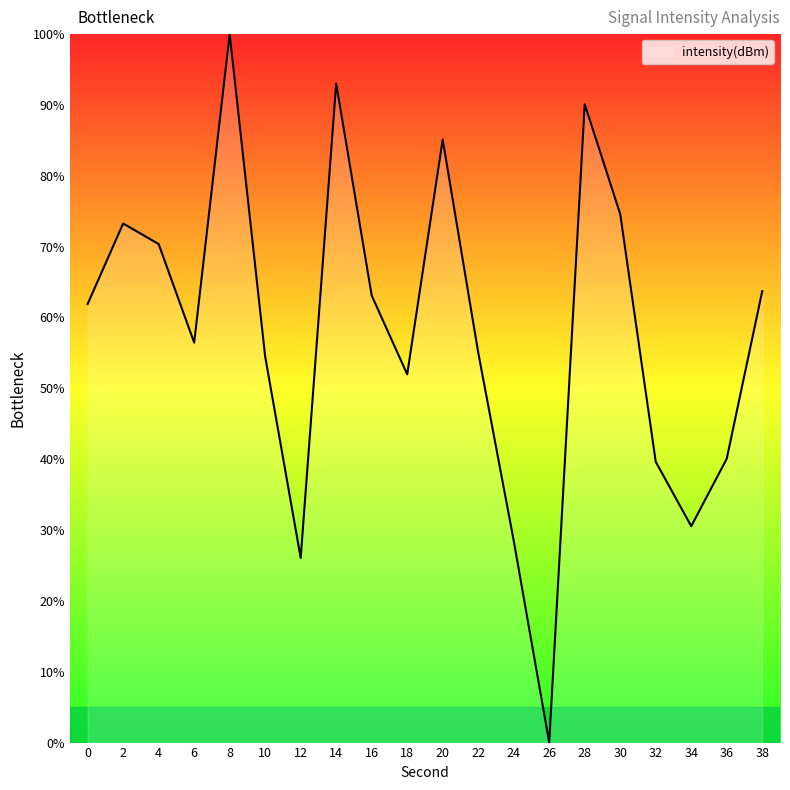

What is the change in value from 22 to 30?

+19.5